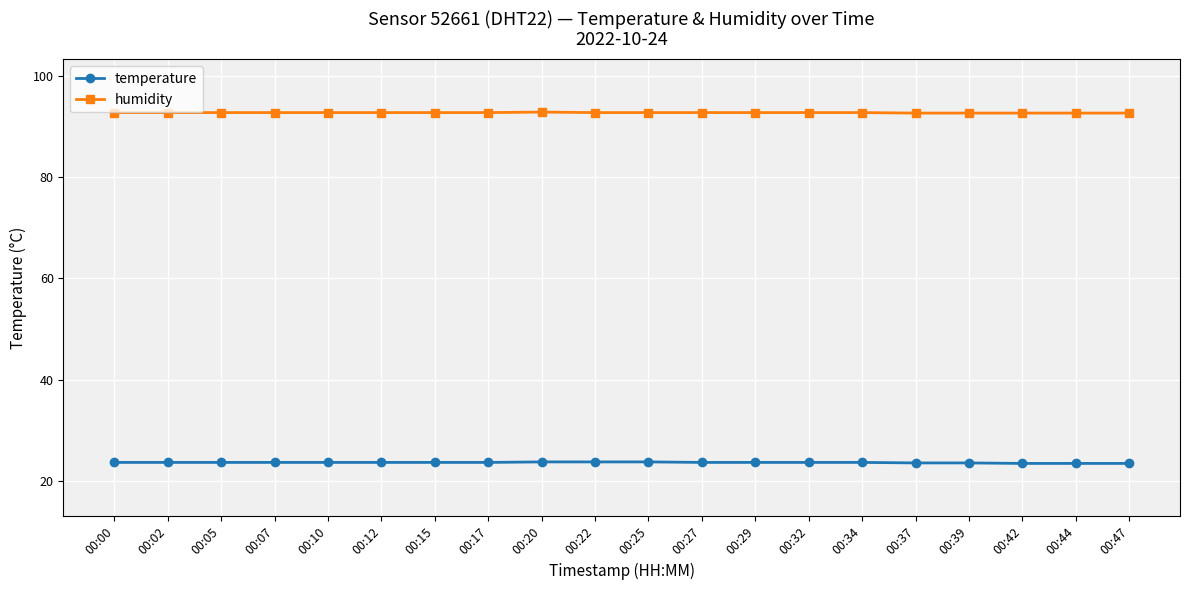

How many data points does each series have?

20